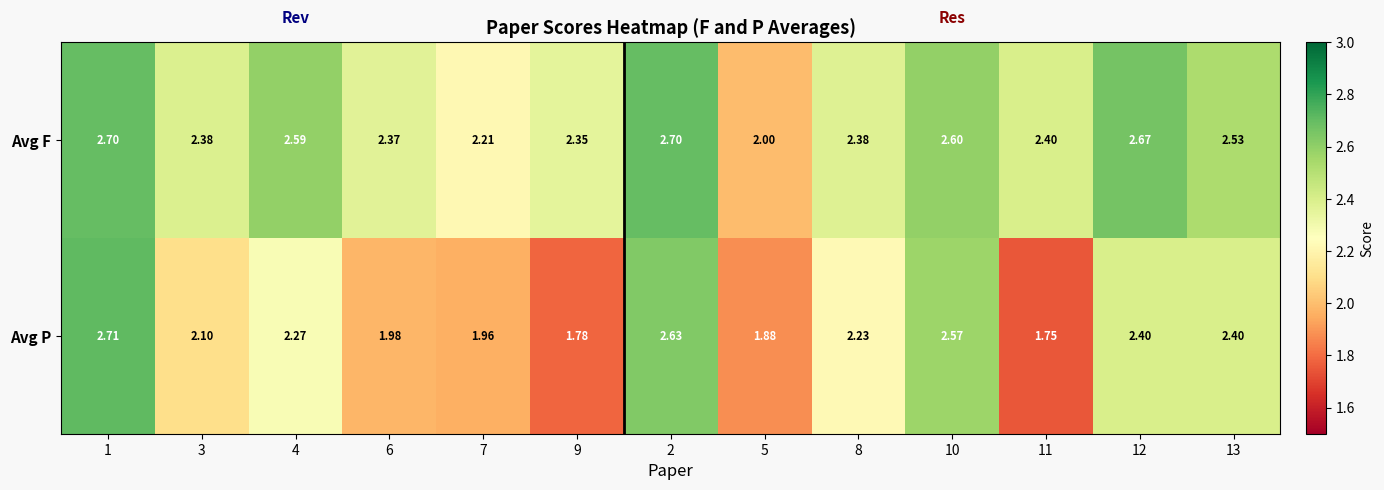

Rank the series by their average value, from highest to lowest.

Avg F, Avg P